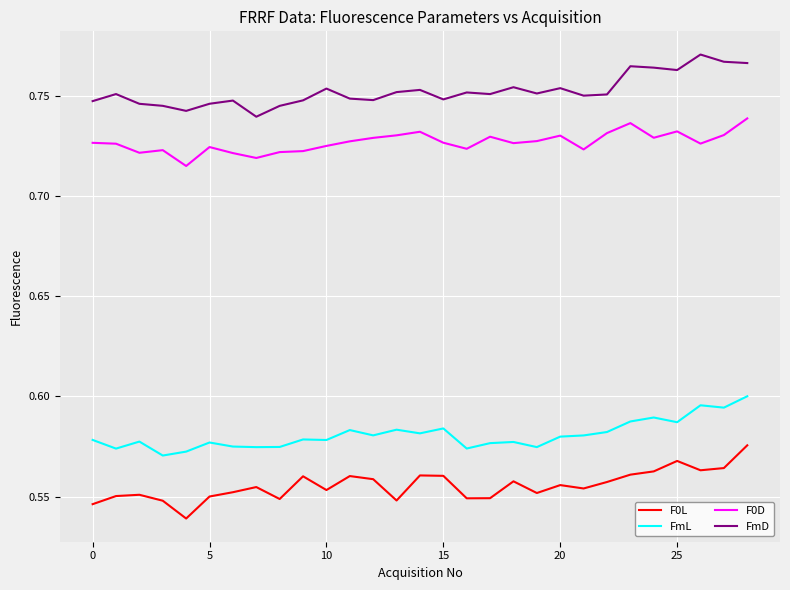

True or false: F0D and FmL intersect in this chart.

False